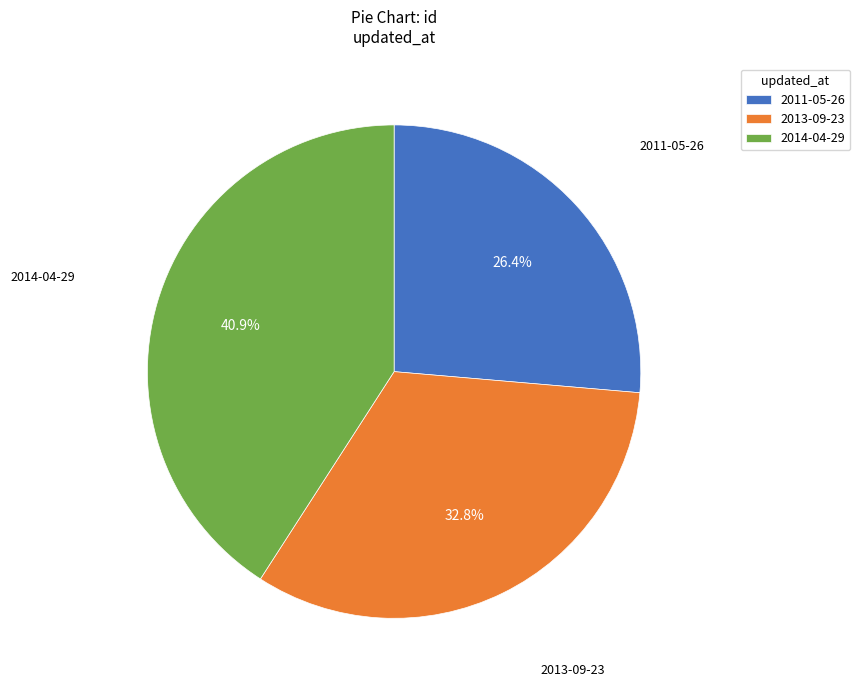

Is there any slice that represents more than half of the pie?

No